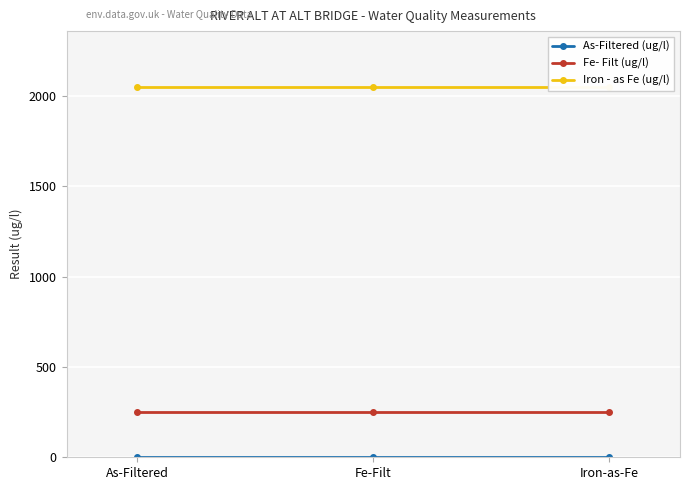

At how many categories does at least one series exceed 1994?

3